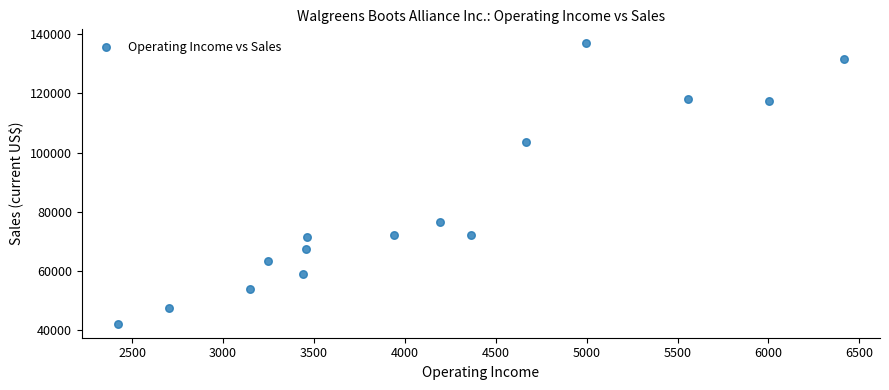

What is the range of X values (max minus min)?

3990